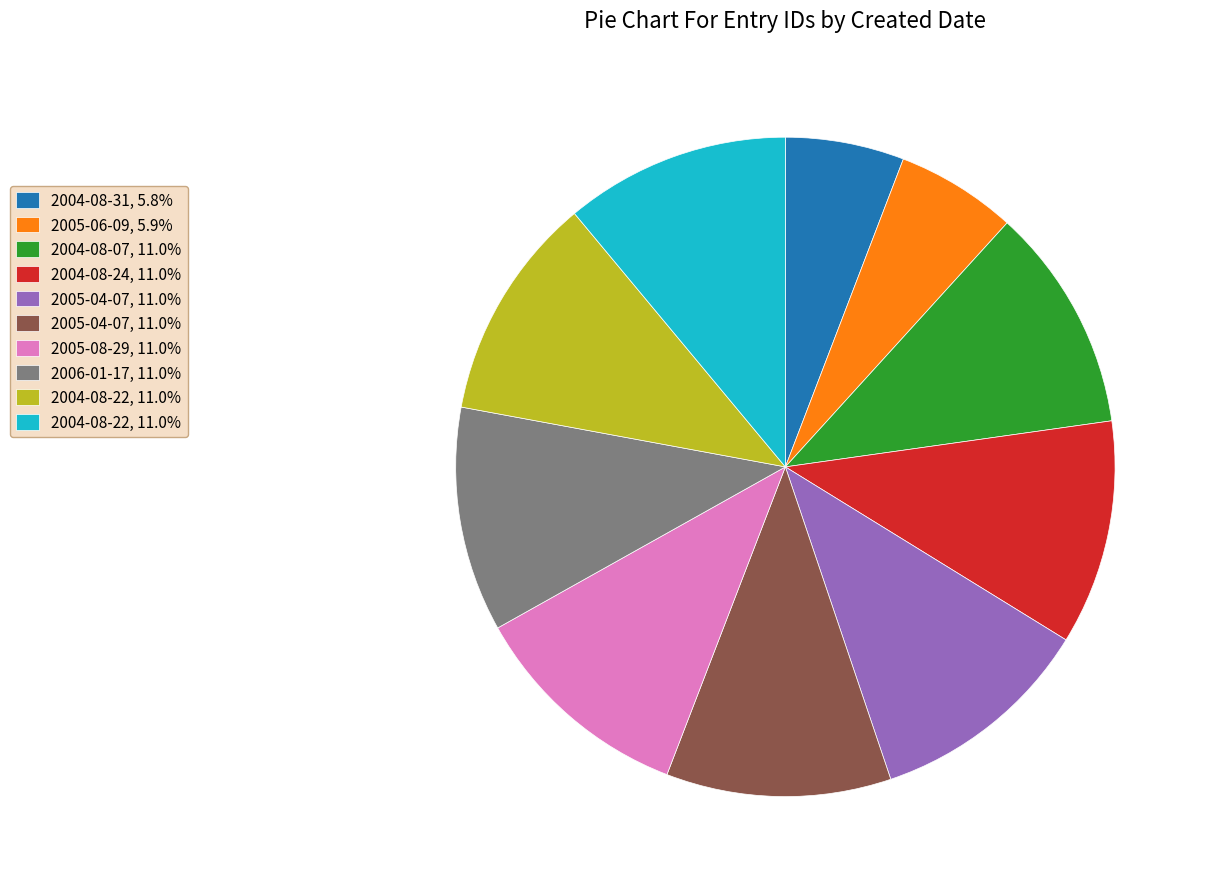

Is there any slice that represents more than half of the pie?

No